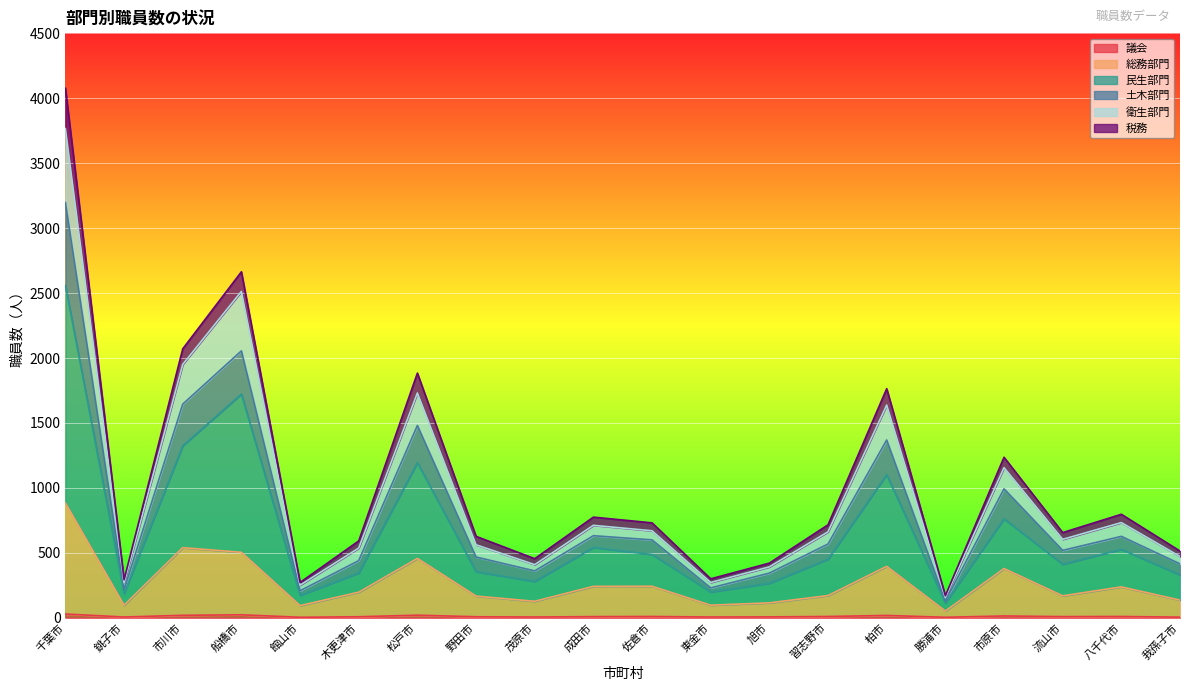

At which category is the sum across all series the highest?

千葉市